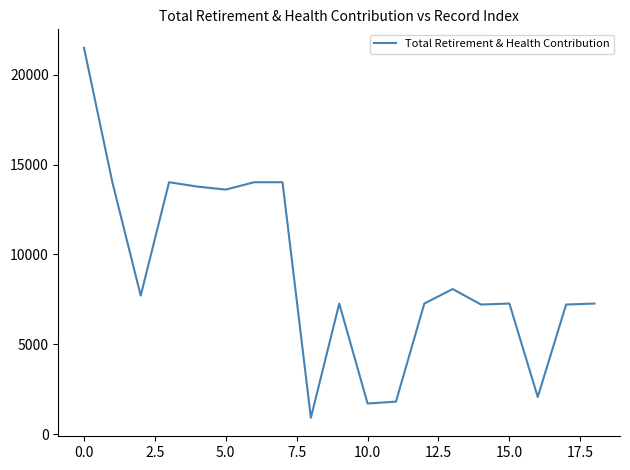

What is the smallest value displayed?

905.0